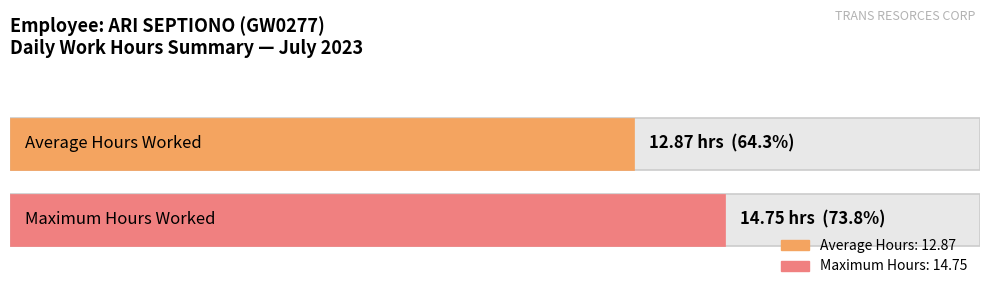

What is the average value?

12.9